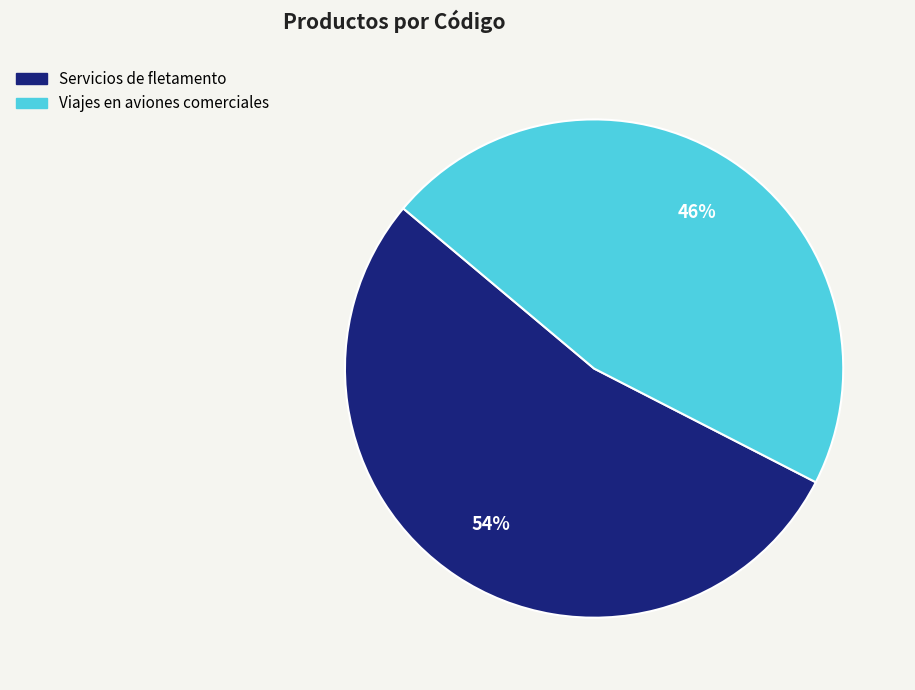

Approximately how many times larger is the value at Servicios de fletamento compared to Viajes en aviones comerciales?

1.2